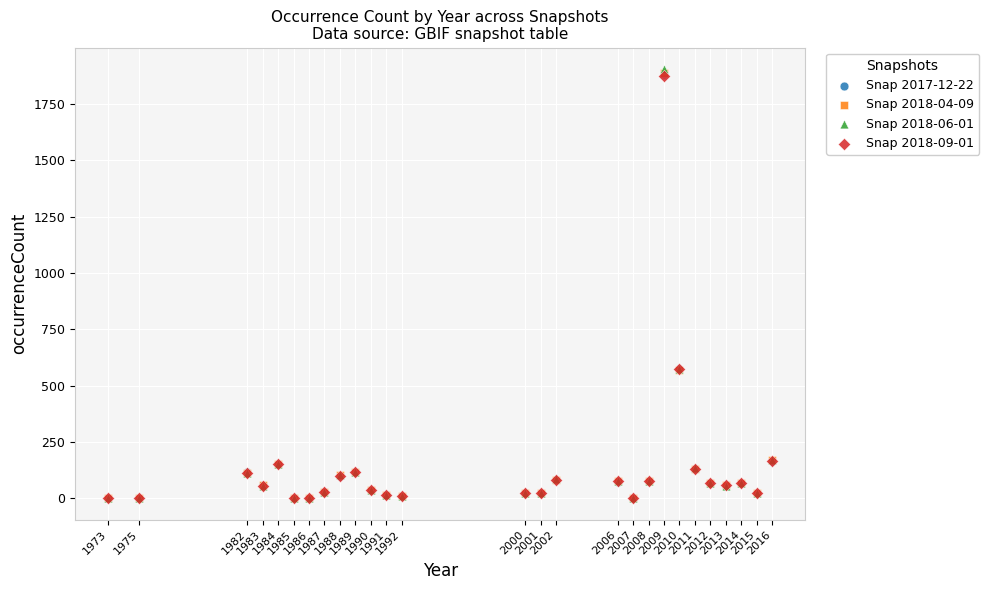

Which series has the largest Y range (max minus min)?

Snap 2018-06-01